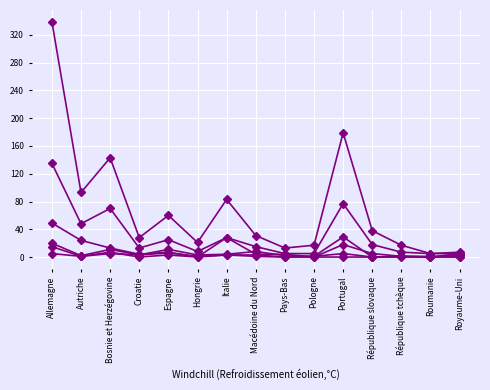

Reading left to right, extract all data points from this chart.

18-64 ans Total: 339	93	143	28	60	21	83	31	13	17	179	38	17	5	7
0-5 ans Total: 15	1	5	3	6	1	3	3	0	0	18	5	1	1	0
6-15 ans Total: 20	2	11	3	11	3	4	8	2	1	29	0	1	0	3
65+ ans Total: 49	24	13	4	7	0	28	4	4	0	0	0	1	0	5
16-17 ans Total: 5	1	7	0	3	0	3	1	0	1	5	0	0	0	0
18-64 ans Femmes: 135	48	70	13	25	8	28	15	5	5	77	18	7	5	5